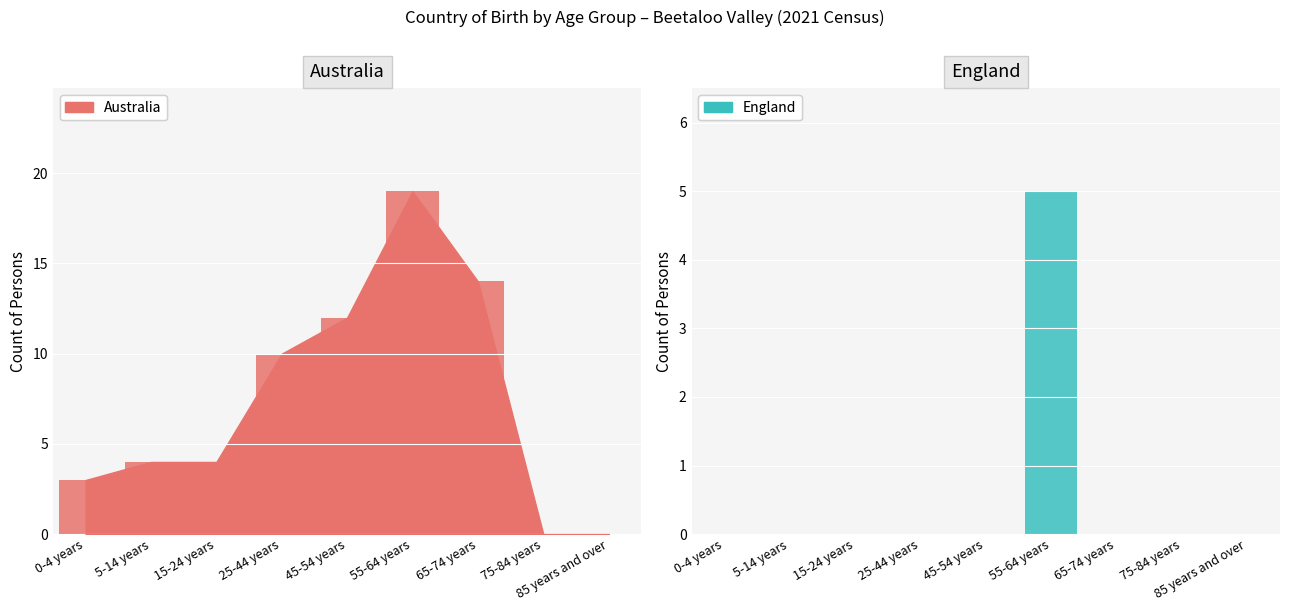

How many England values are between 0 and 1?

8